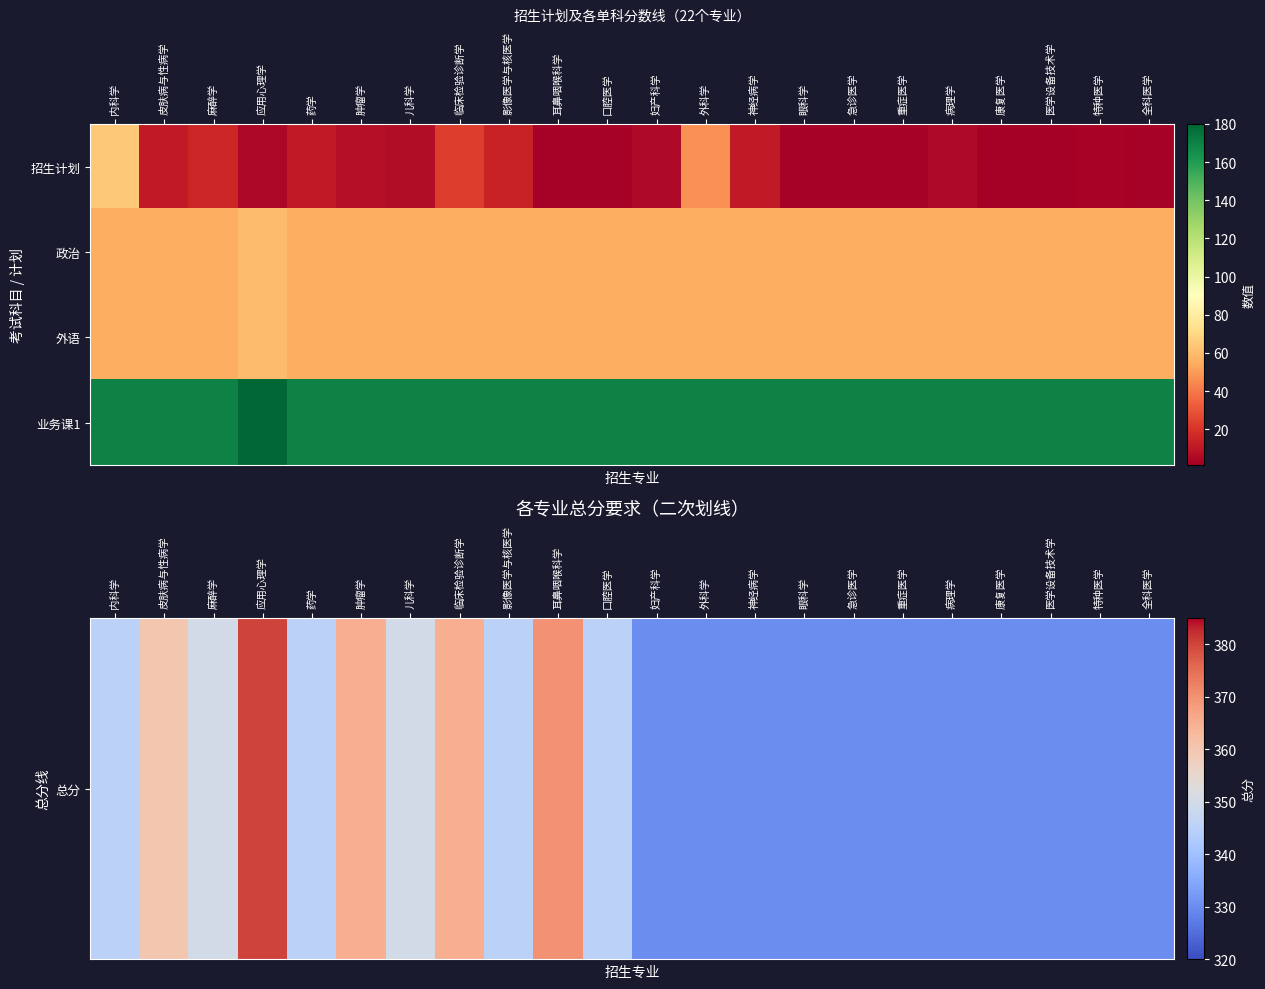

Which has a higher value, 应用心理学 or 外科学?

应用心理学